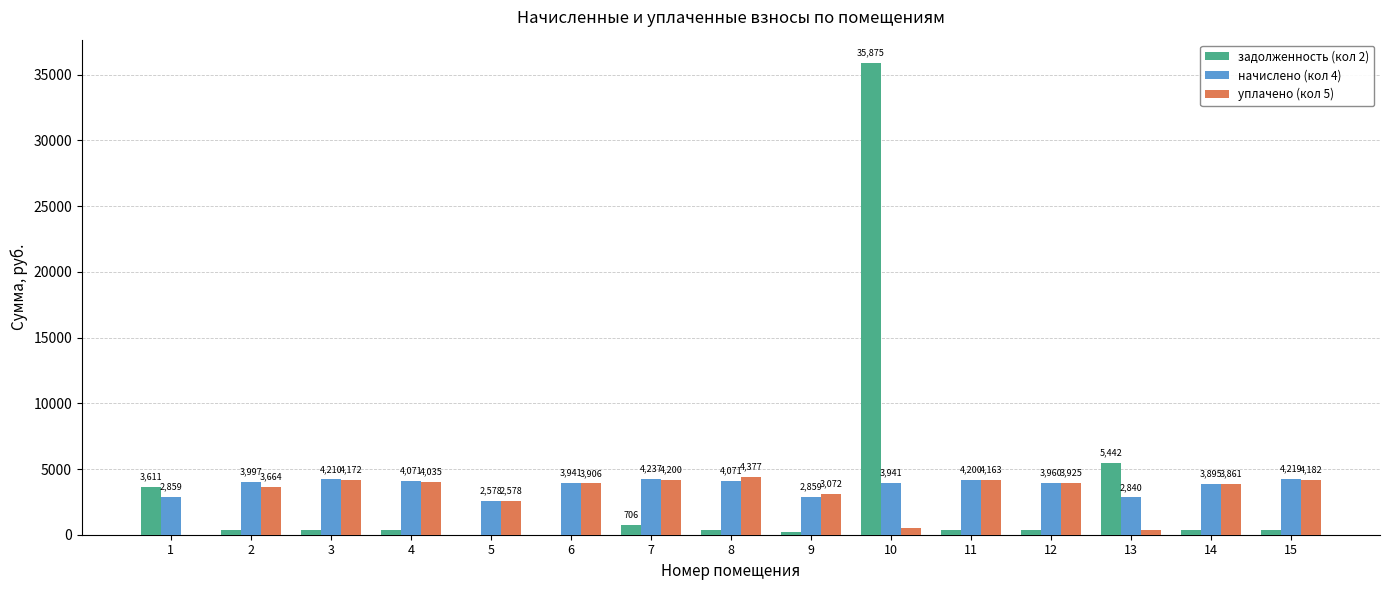

Is the value of уплачено (кол 5) at 3 greater than the value of задолженность (кол 2) at 4?

Yes